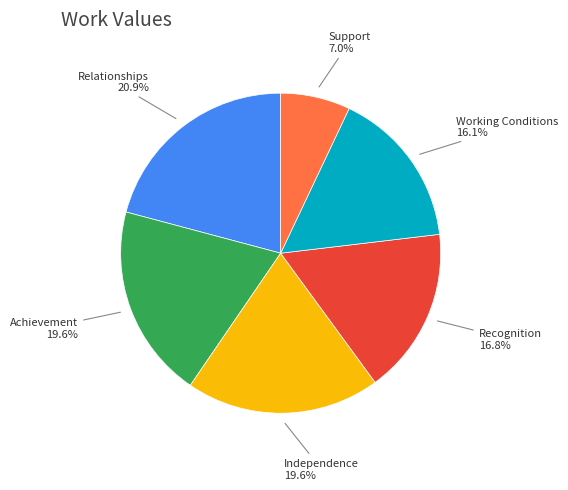

Between Support and Working Conditions, which is larger?

Working Conditions